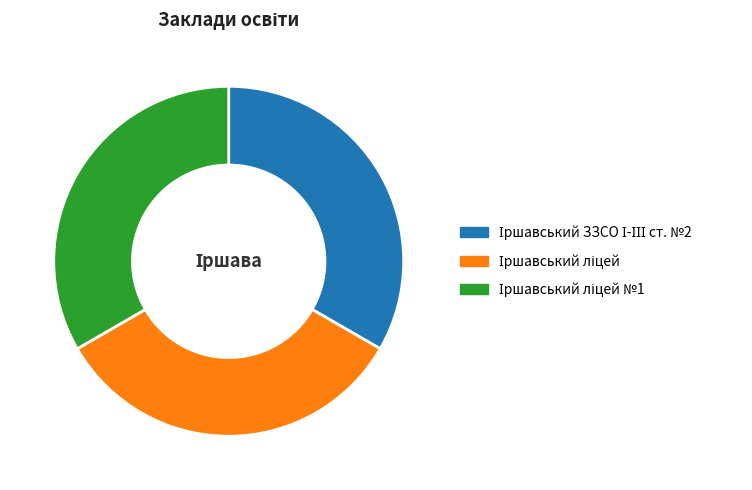

Does any single category account for the majority?

No